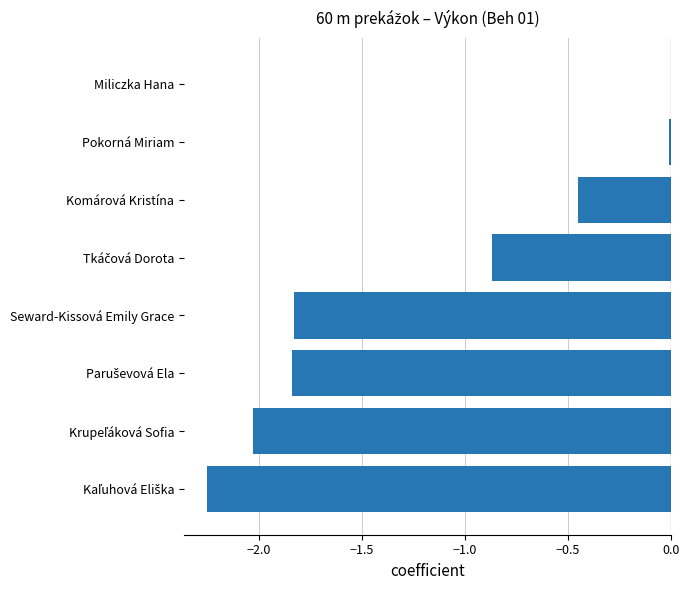

True or false: the data shows -2.5 at Seward-Kissová Emily Grace.

False